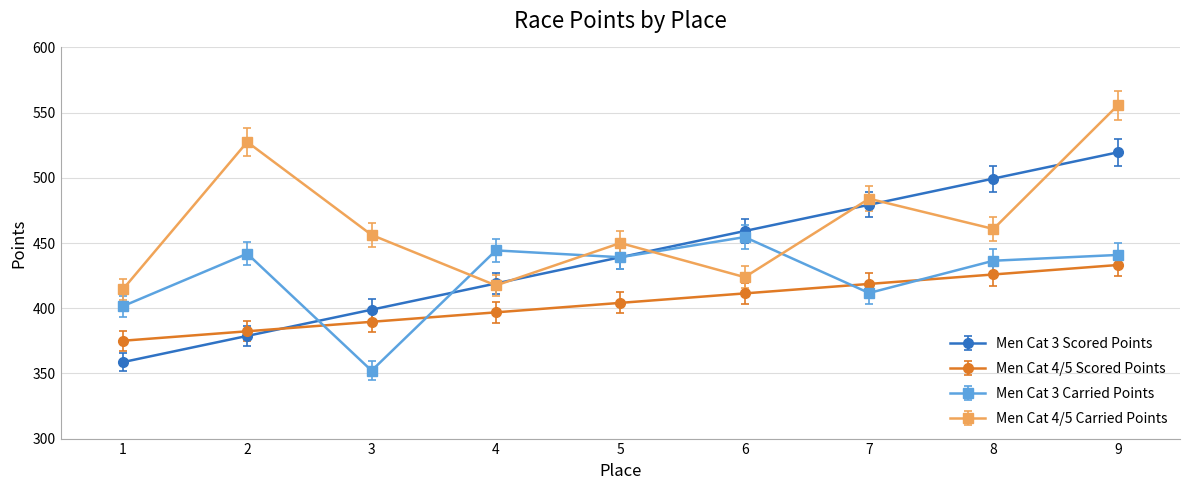

Between 6 and 8, which series saw the biggest shift?

Men Cat 3 Scored Points